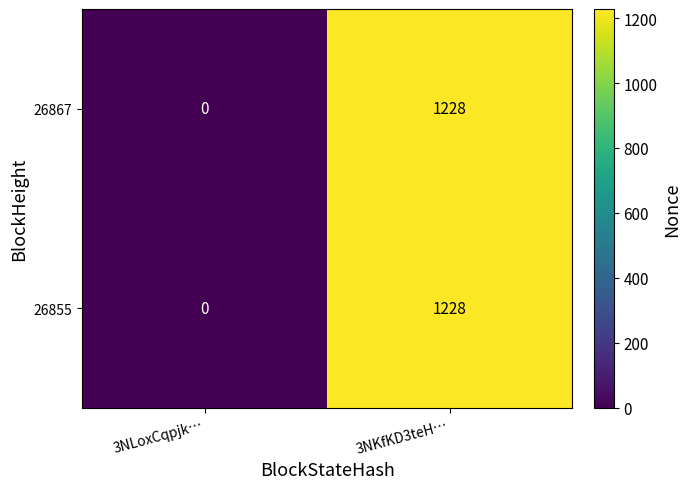

Reading left to right, transcribe all the data shown in this chart.

26867: 0	1228
26855: 0	1228